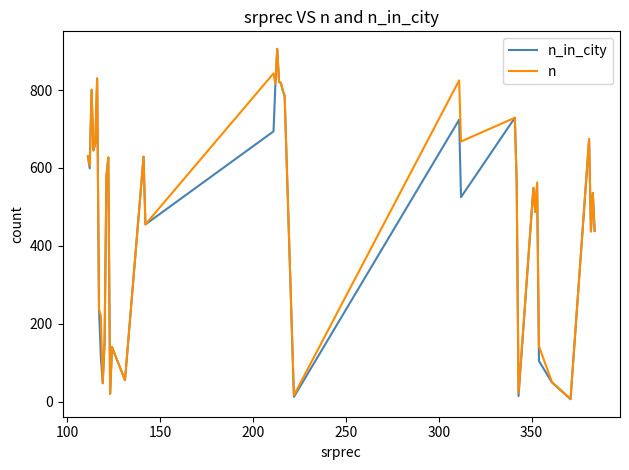

What is the average value of the n series?

496